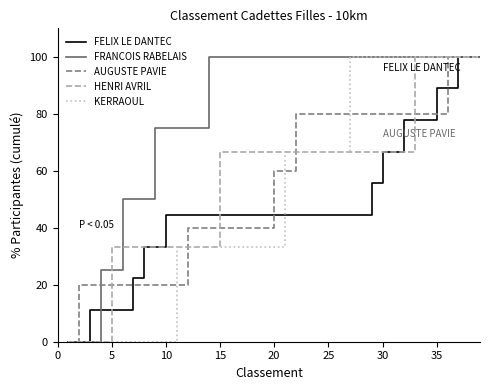

Which series has the largest total across all categories?

FRANCOIS RABELAIS